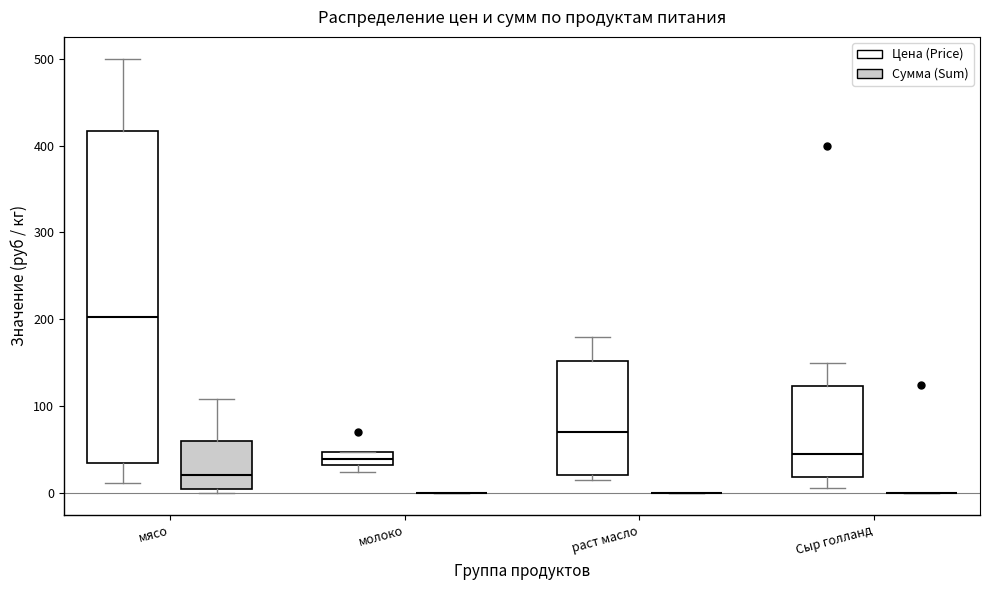

Which box is the tallest, from its lower edge to its upper edge?

мясо (Цена (Price))